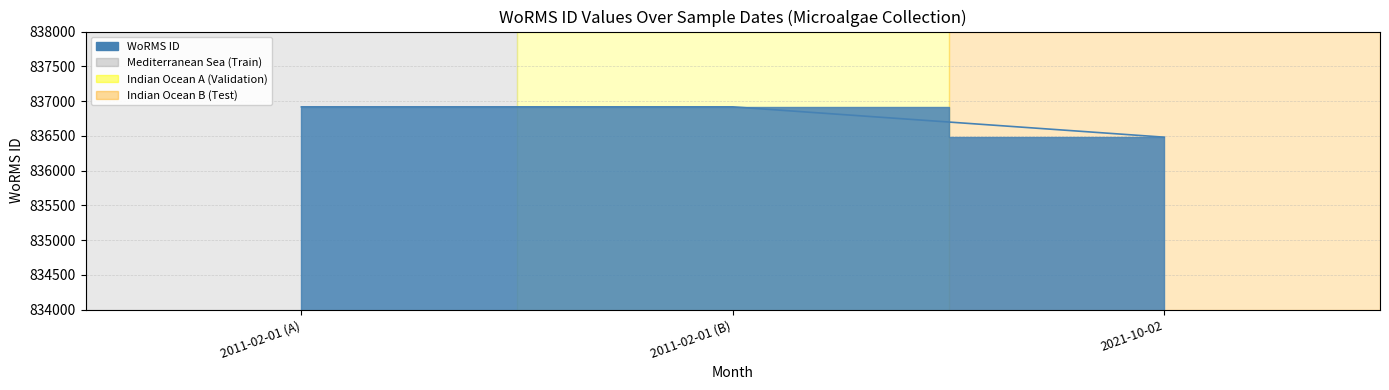

List the labels in order of value, largest first.

2011-02-01, 2011-02-01, 2021-10-02